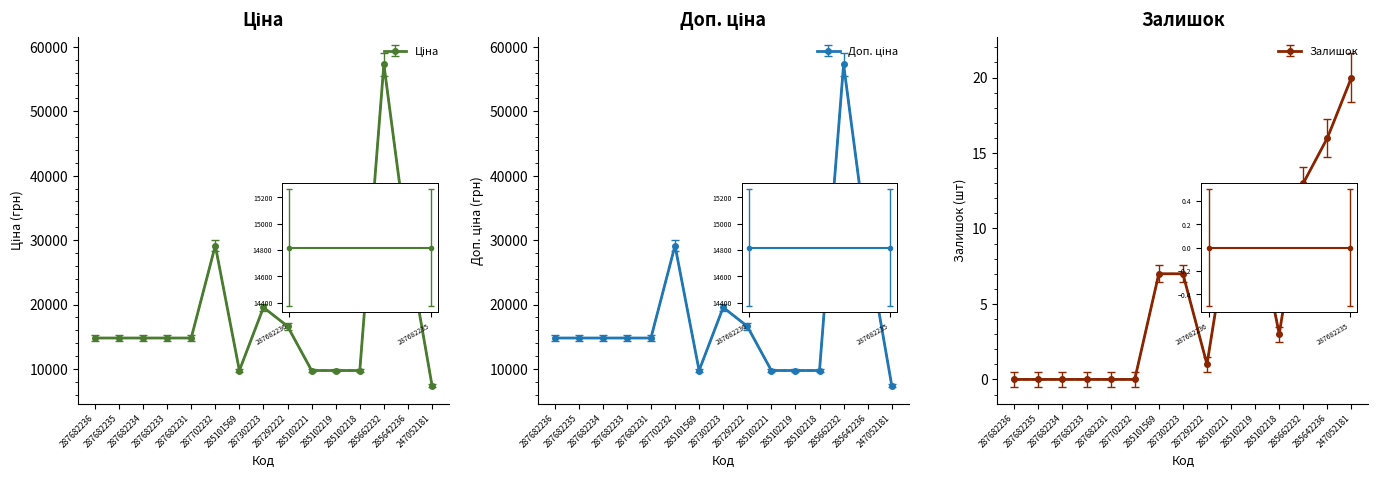

How many data points in Залишок are above 3?

7